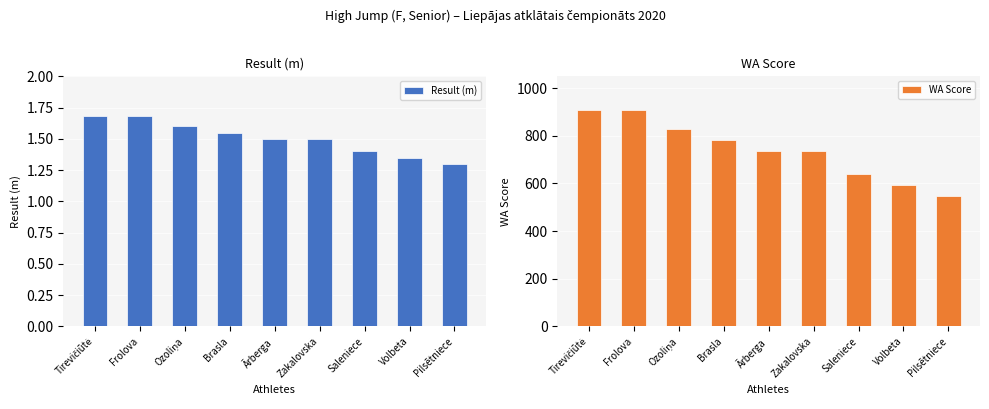

What is the difference between the highest and lowest values at Pilsētniece?

544.7